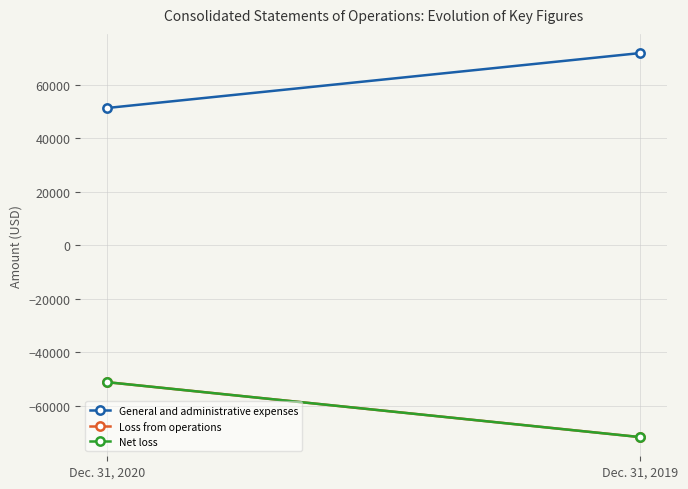

What is the sum of all Loss from operations values?

-123017